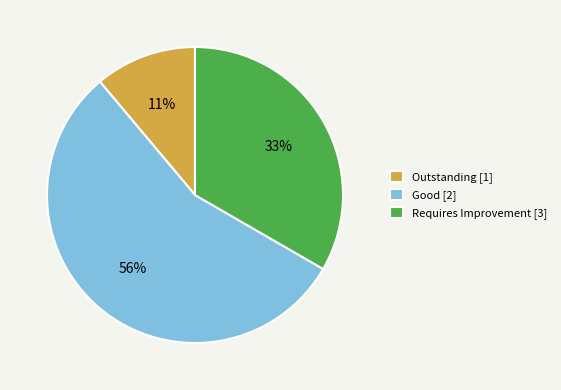

How many segments does this pie chart have?

3